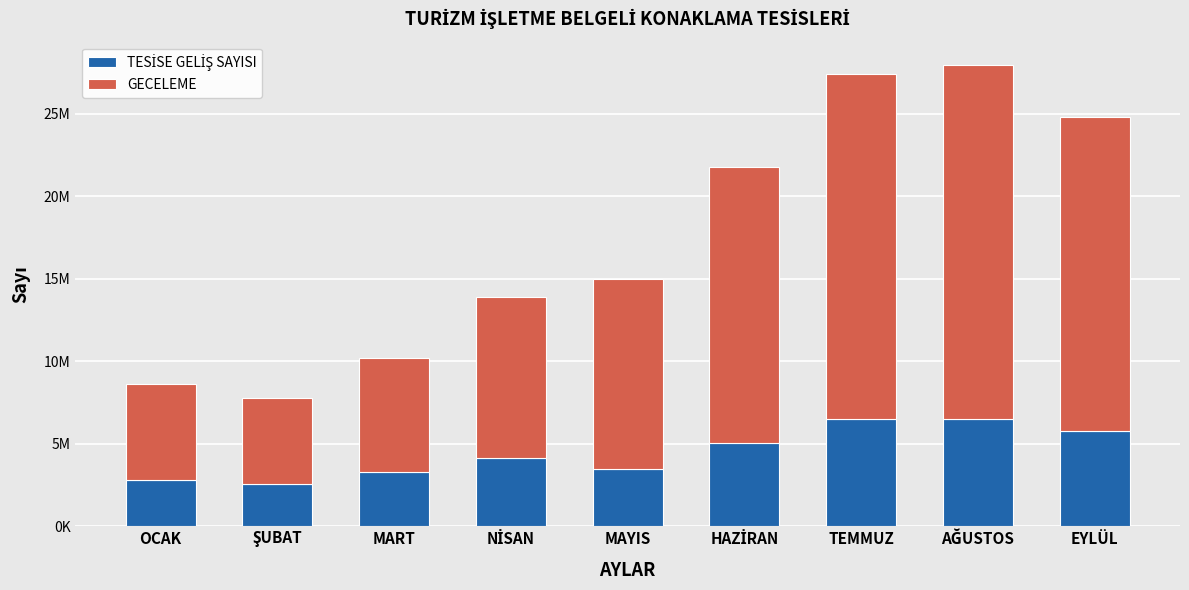

At how many categories does at least one series exceed 7780513?

6